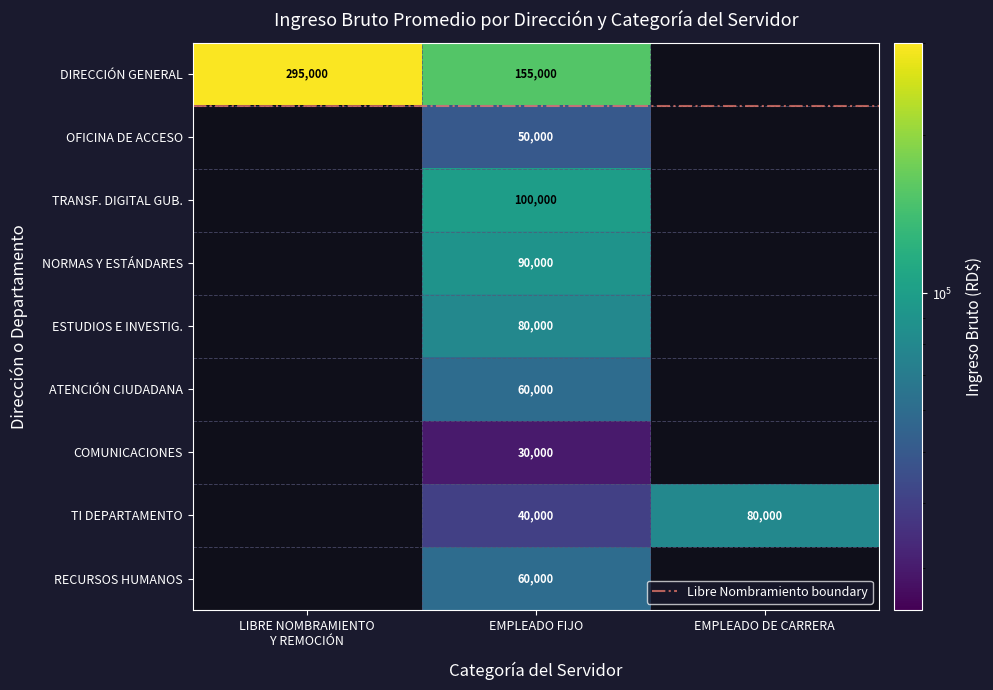

What is the difference between the maximum and second lowest values in the DEPARTAMENTO DE NORMAS Y ESTÁNDARES series?

90000